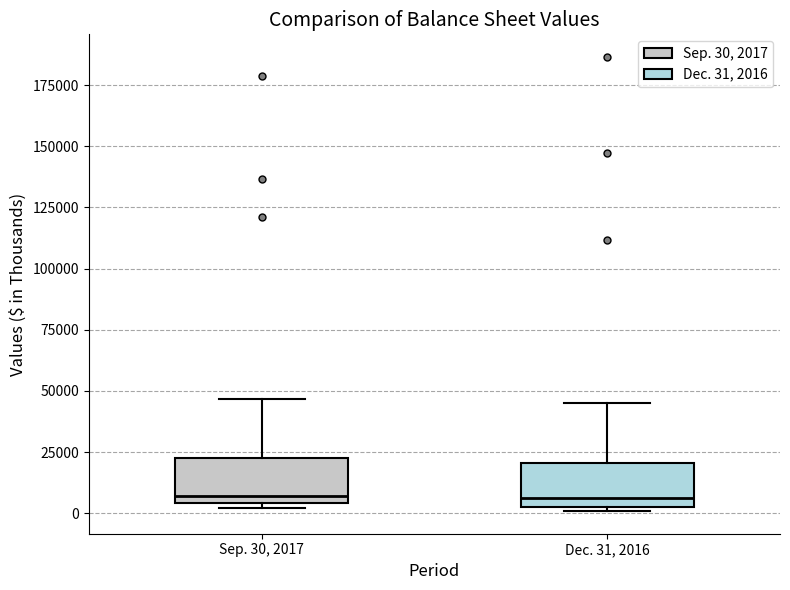

Reading left to right, transcribe this box plot: for each box, give where its median line is, the range the box spans, and where its two whiskers end, as read against the y-axis. The values are not printed on the chart, so give them approximately, as read against the axis.

Sep. 30, 2017: median 5000 (just above the box's lower edge), box 5000 to 25000, whiskers 0 to 45000
Dec. 31, 2016: median 5000 (just above the box's lower edge), box 5000 to 20000, whiskers 0 to 45000